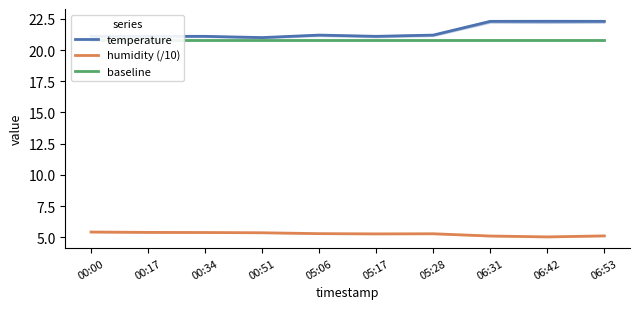

Reading right to left, extract all data points from this chart.

temperature: 06:53=22.3	06:42=22.3	06:31=22.3	05:28=21.2	05:17=21.1	05:06=21.2	00:51=21.0	00:34=21.1	00:17=21.1	00:00=21.1
humidity (/10): 06:53=5.1	06:42=5.0	06:31=5.1	05:28=5.3	05:17=5.3	05:06=5.3	00:51=5.4	00:34=5.4	00:17=5.4	00:00=5.4
baseline: 06:53=20.8	06:42=20.8	06:31=20.8	05:28=20.8	05:17=20.8	05:06=20.8	00:51=20.8	00:34=20.8	00:17=20.8	00:00=20.8